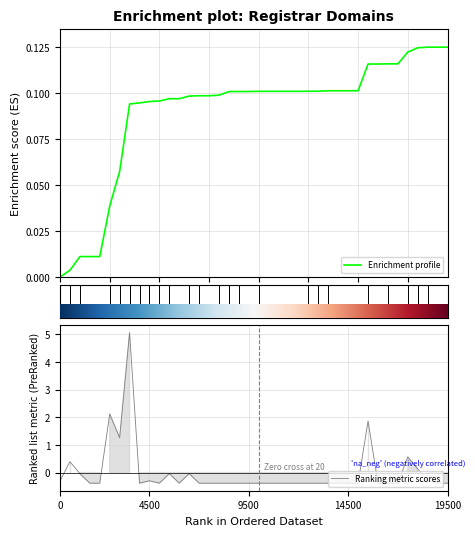

Rank the series at 8 from highest to lowest value.

Enrichment profile, Ranking metric scores